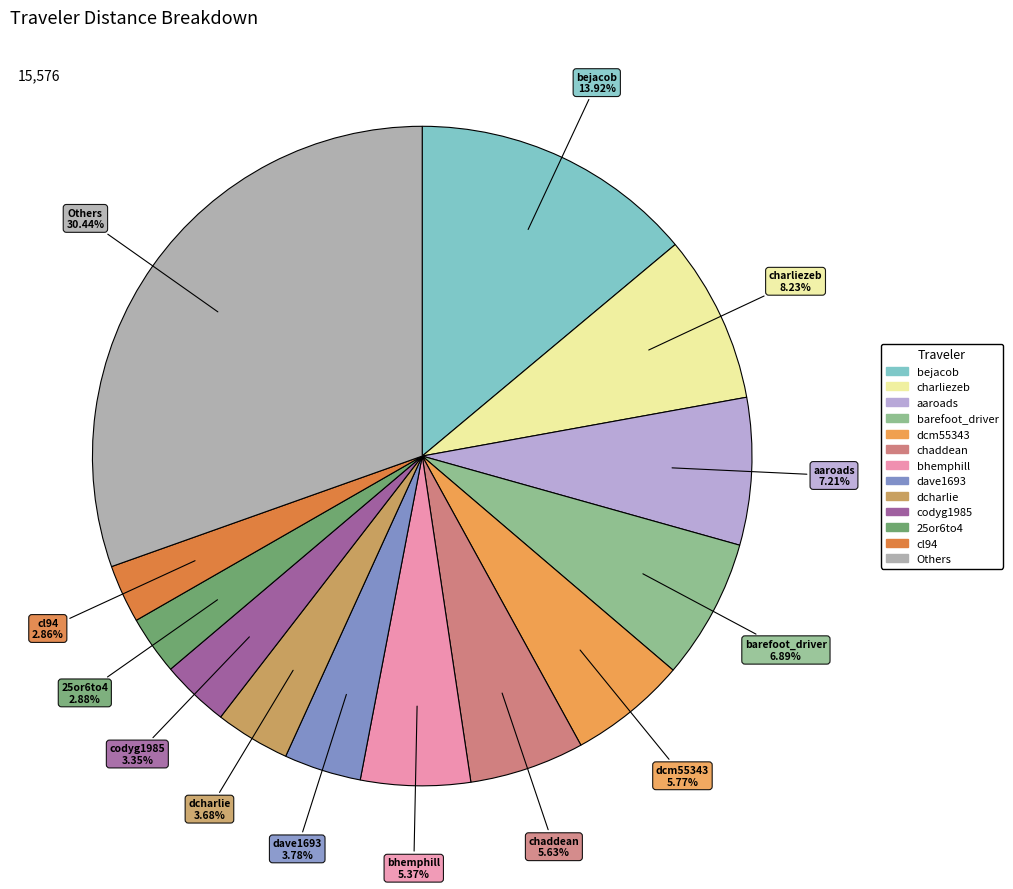

How many slices are in this pie chart?

13